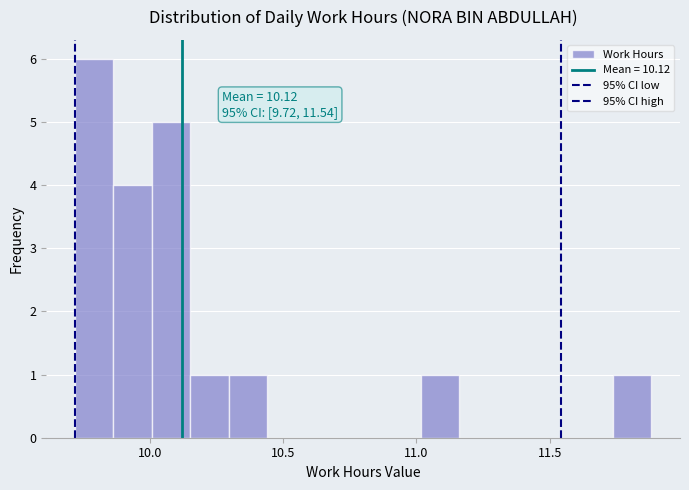

Around what value on the x-axis is the tallest bar? Give the approximate position of its centre, as read against the axis.

9.80